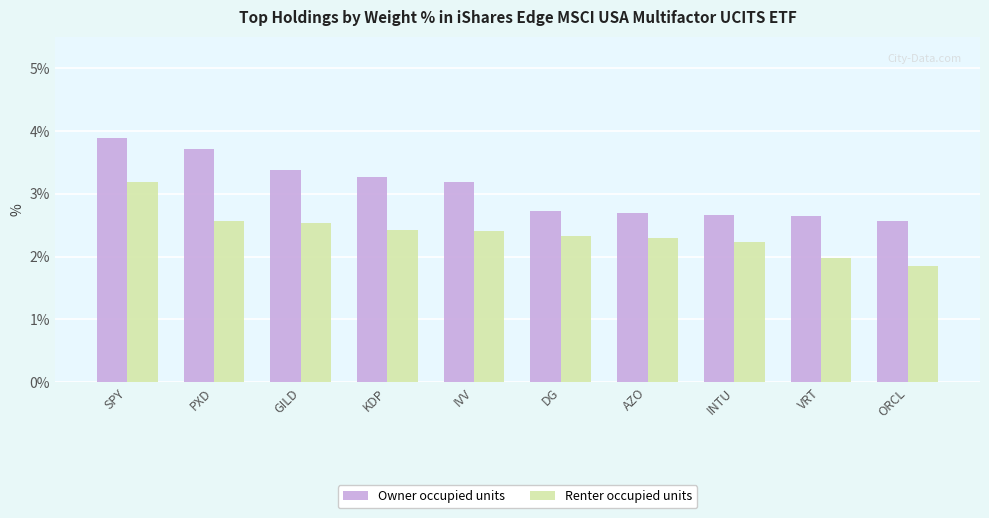

What is the difference between the maximum and minimum values in the Owner occupied units series?

1.3